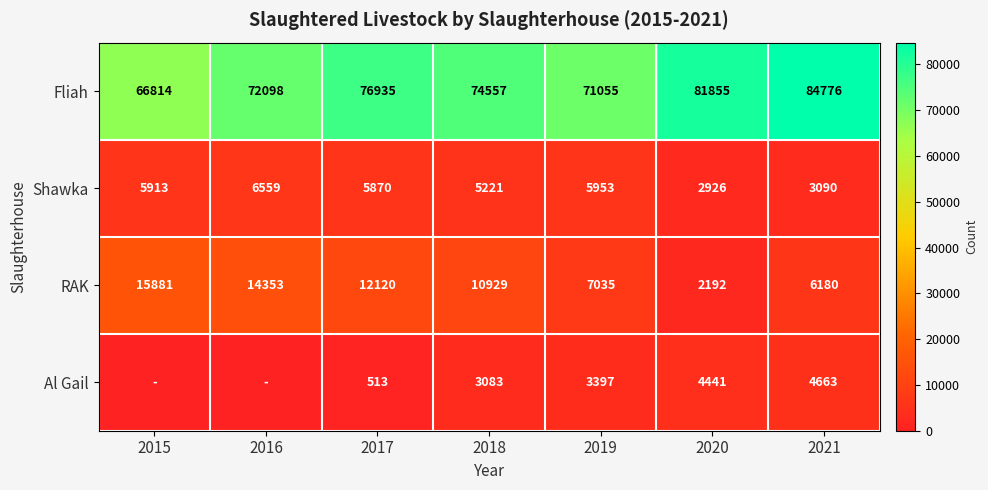

At 2019, list the series in order from largest to smallest.

Fliah, RAK, Shawka, Al Gail